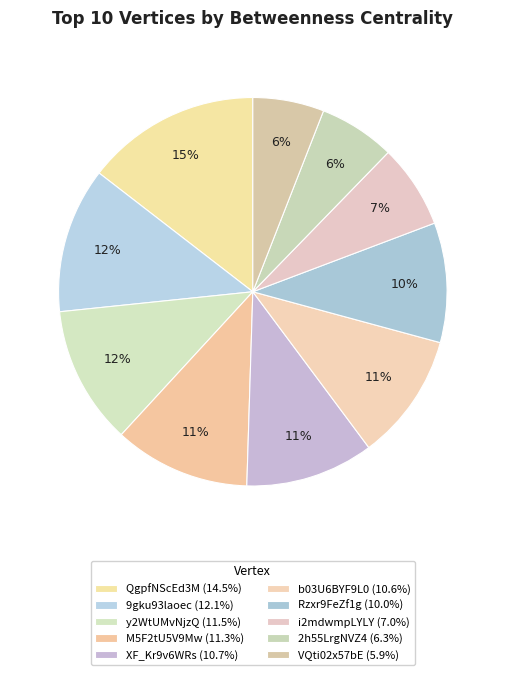

Rank the categories by value from highest to lowest.

QgpfNScEd3M, 9gku93laoec, y2WtUMvNjzQ, M5F2tU5V9Mw, XF_Kr9v6WRs, b03U6BYF9L0, Rzxr9FeZf1g, i2mdwmpLYLY, 2h55LrgNVZ4, VQti02x57bE